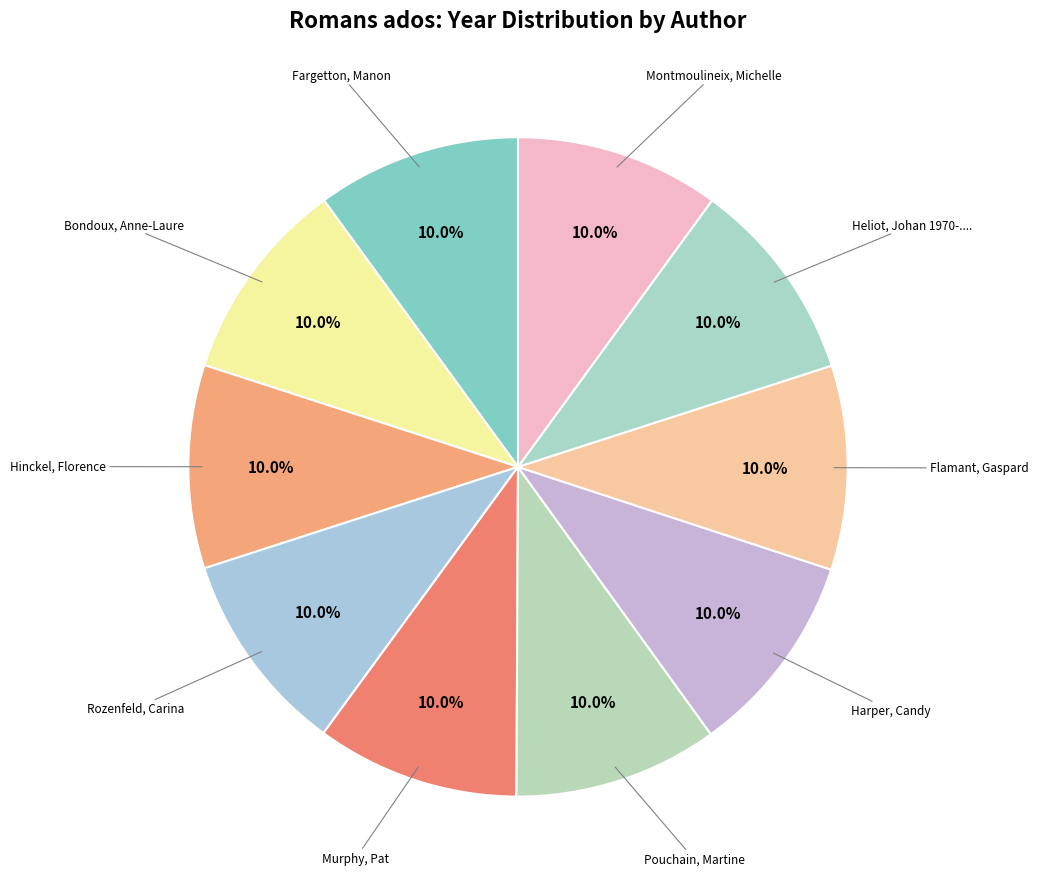

How many segments does this pie chart have?

10